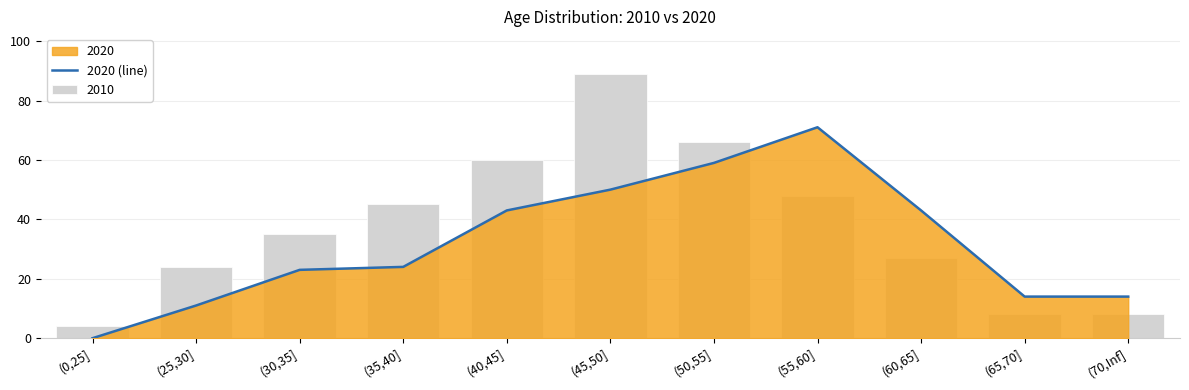

How many values are above zero?

10